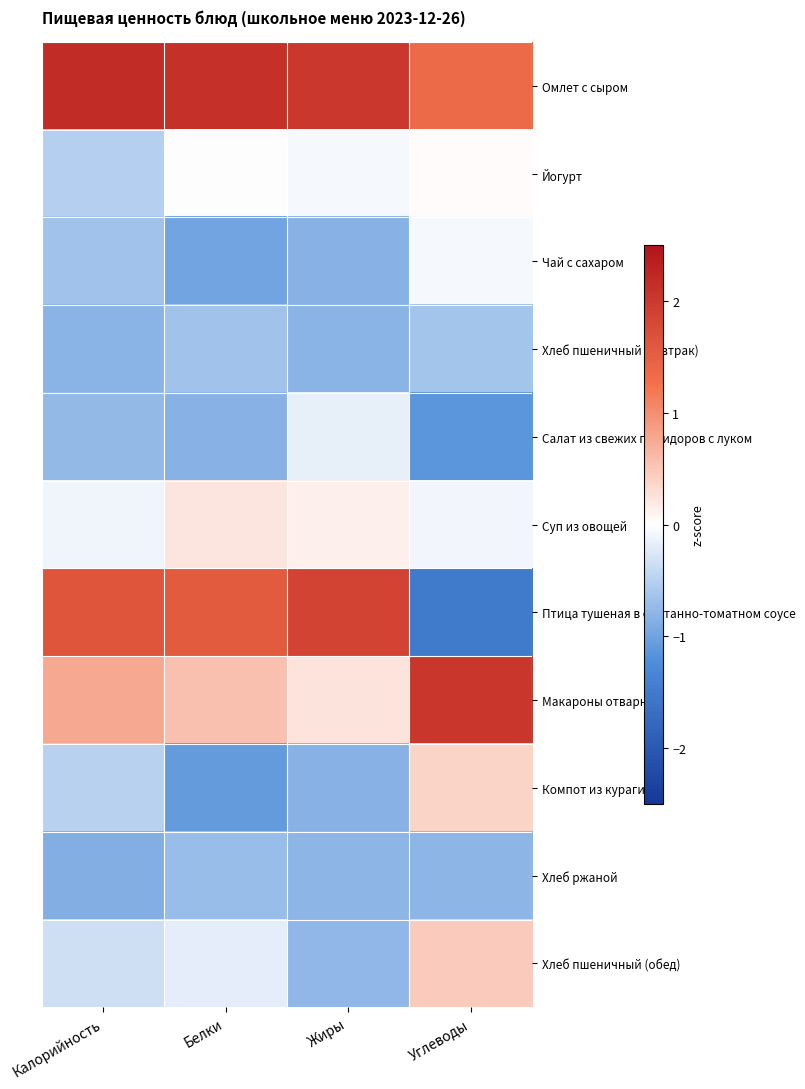

Which series has the largest range (max minus min)?

Птица тушеная в сметанно-томатном соусе